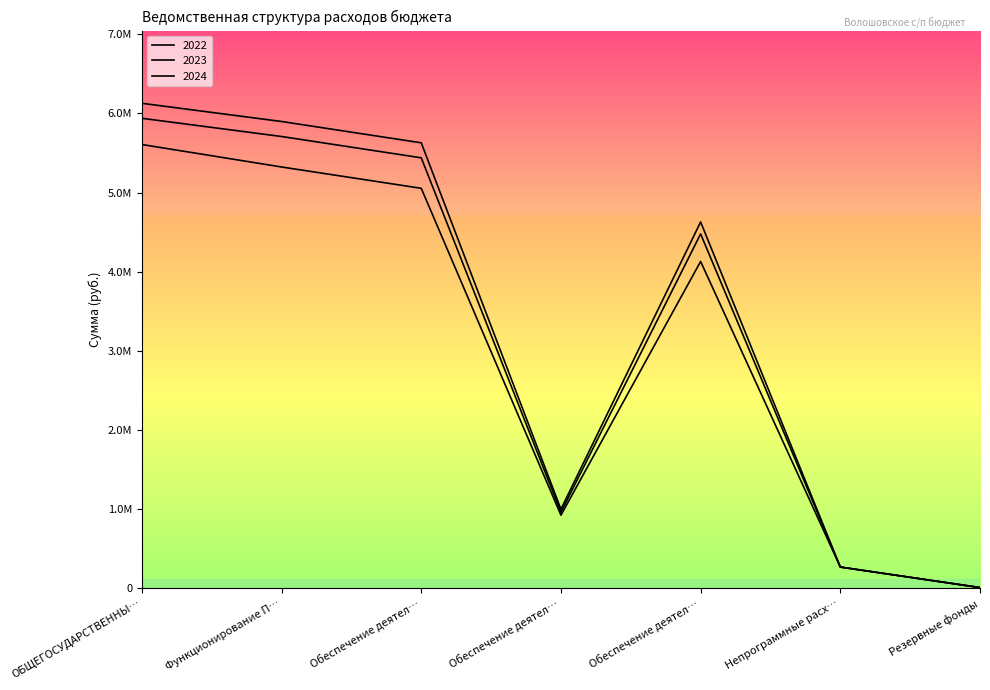

What is the difference between the second highest and minimum values in the 2022 series?

5313786.7